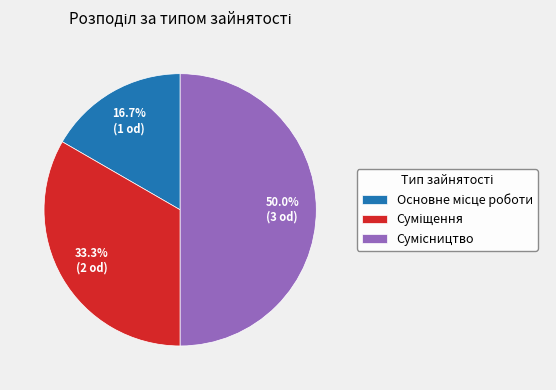

Does any single category account for the majority?

No